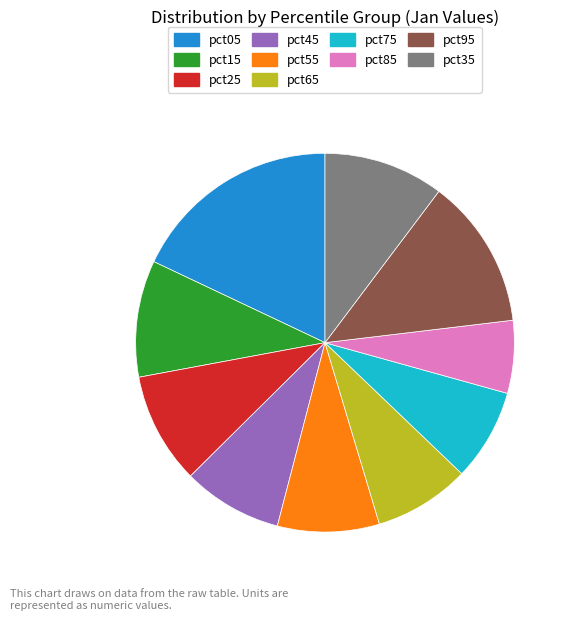

Is pct05 the majority of the pie?

No